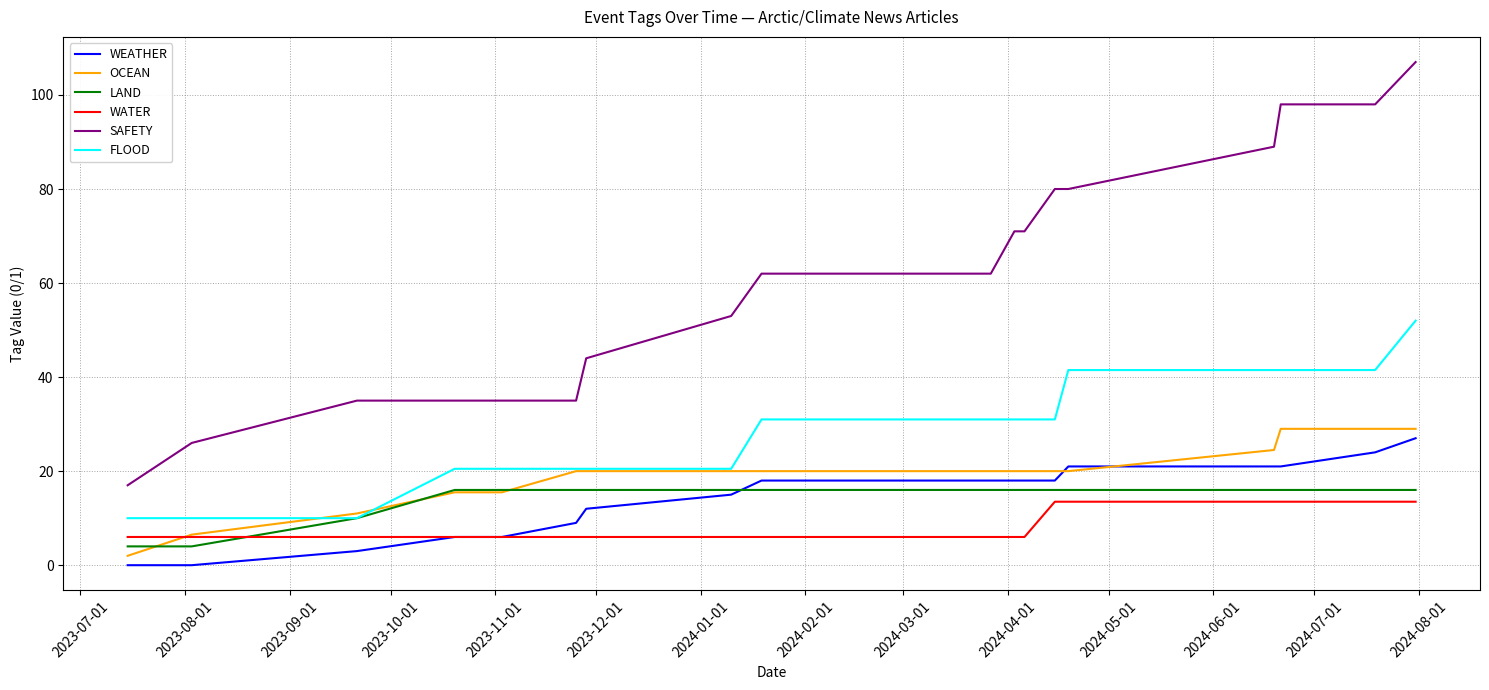

What is the lowest value of the SAFETY series?

17.0